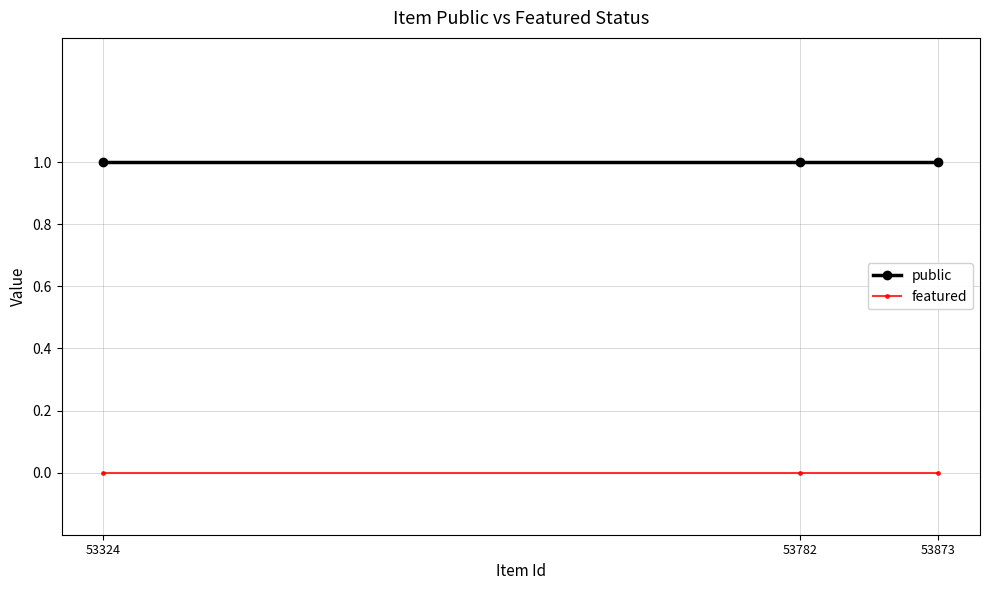

Rank the categories by public value from highest to lowest.

53873, 53782, 53324